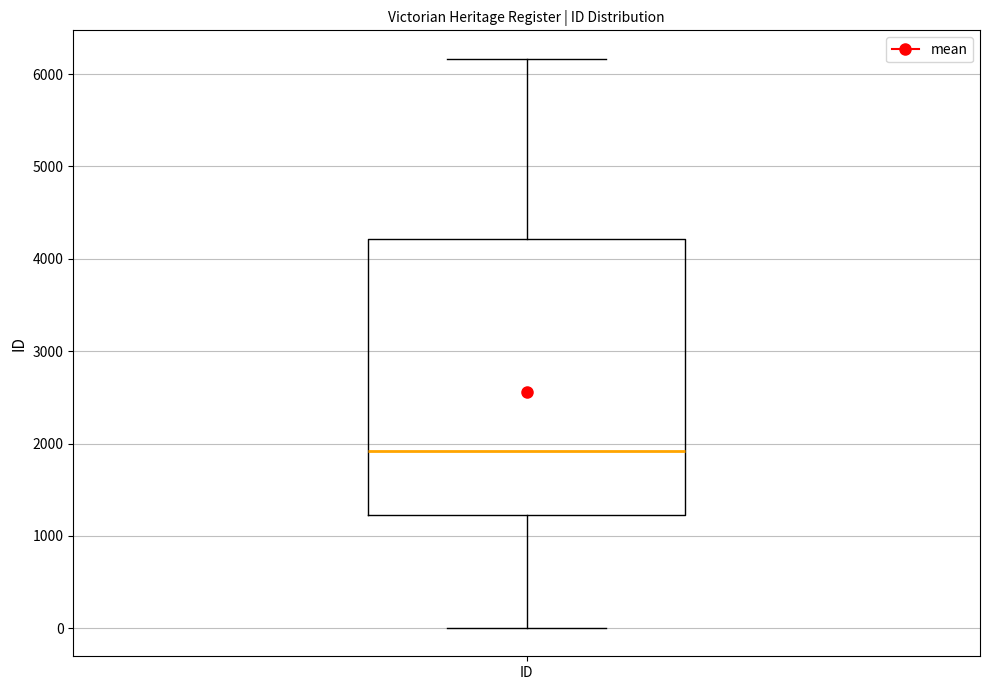

Read this box plot against the y-axis: the position of the median line, the range covered by the box, and the ends of both whiskers. The values are not printed on the chart, so give them approximately, as read against the axis.

median 1900, box 1200 to 4200, whiskers 0 to 6200